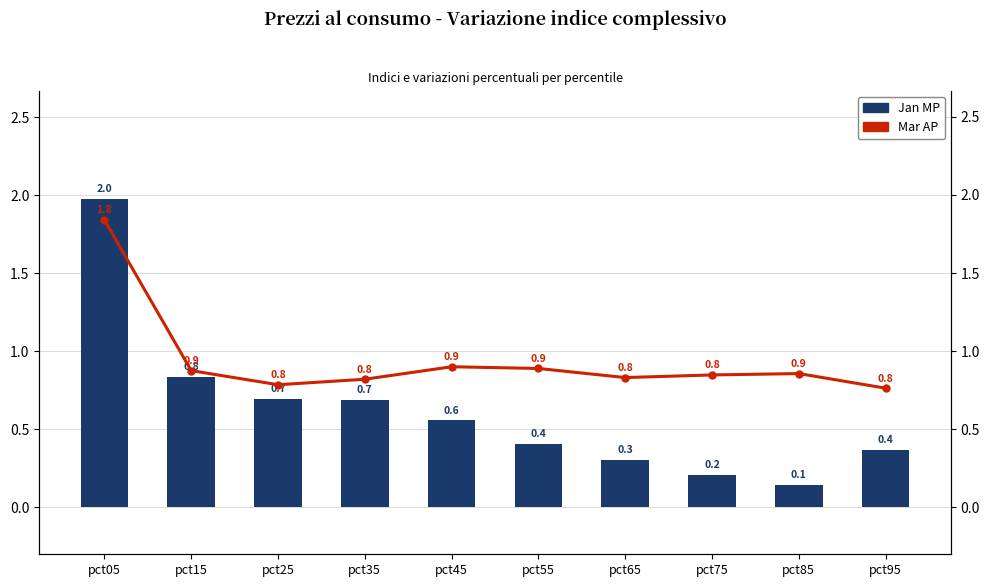

Rank the series by their maximum value, from lowest to highest.

AP Series (Mar), MP Series (Jan)